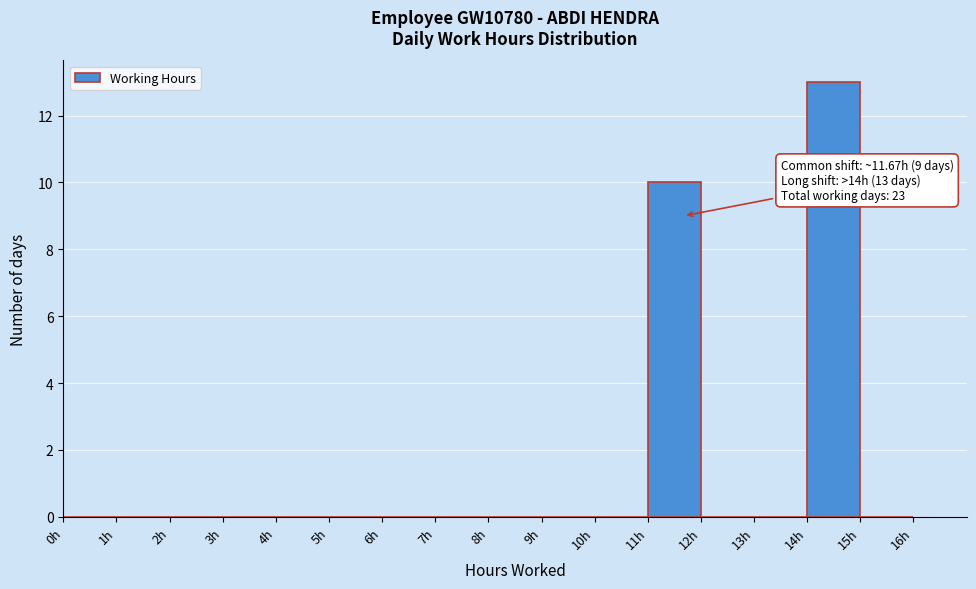

Over which range of the x-axis is the bar tallest?

14 to 15